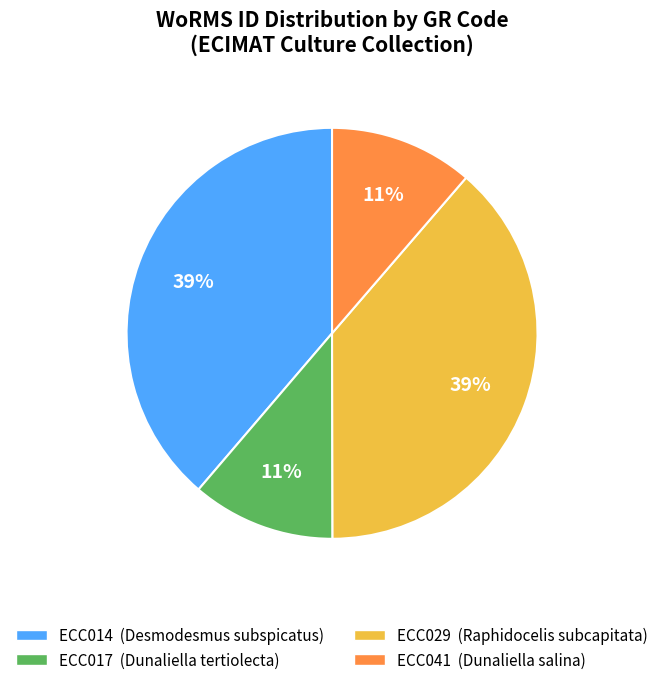

Is ECC014 the majority of the pie?

No